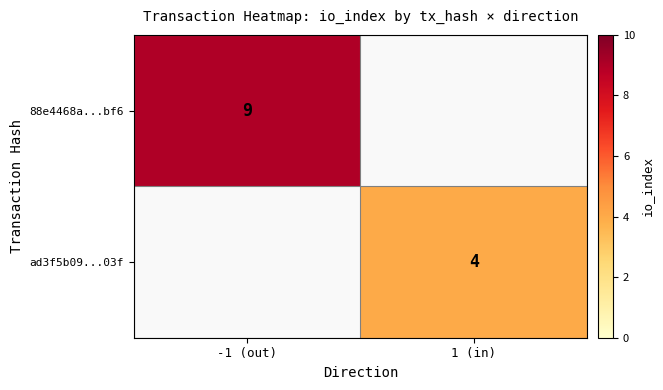

The value of 88e4468a...bf6 at -1 (out) is 12.3. True or false?

False